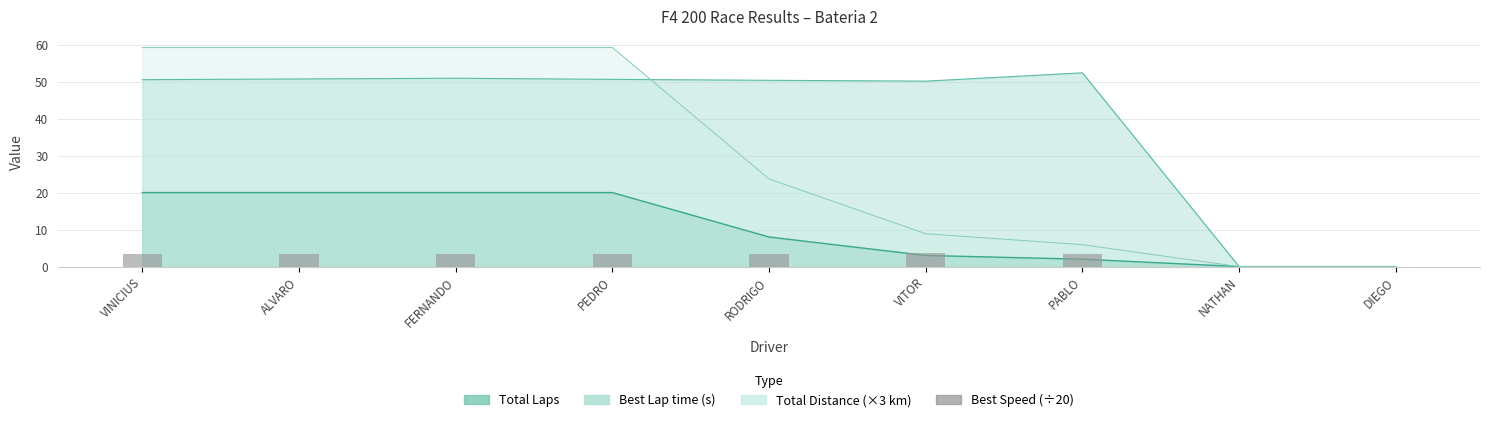

Where does the data first go above 3?

VINICIUS